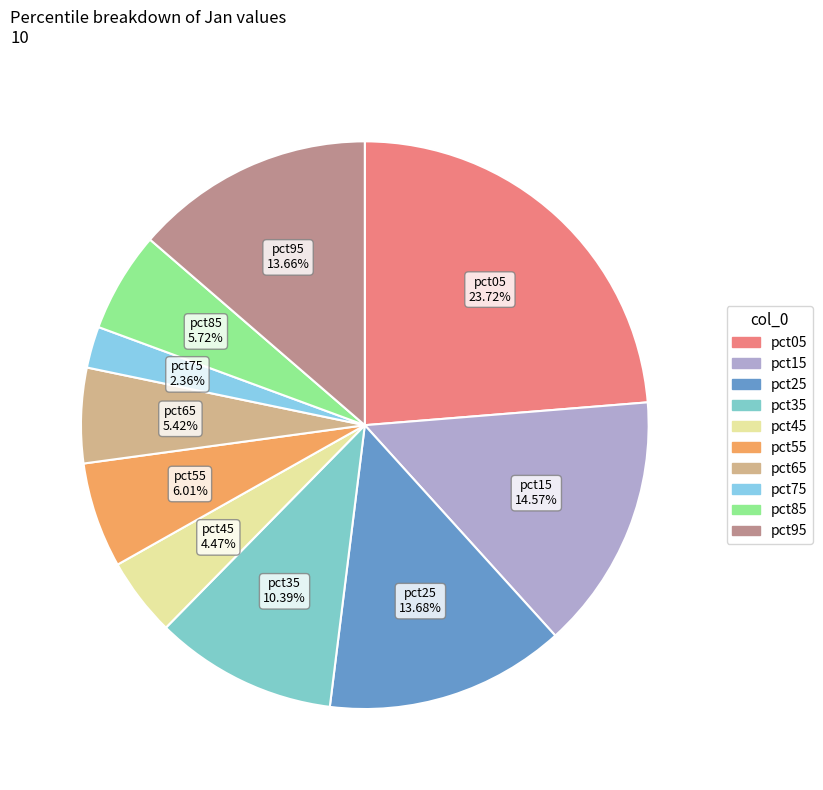

Is pct55 the majority of the pie?

No